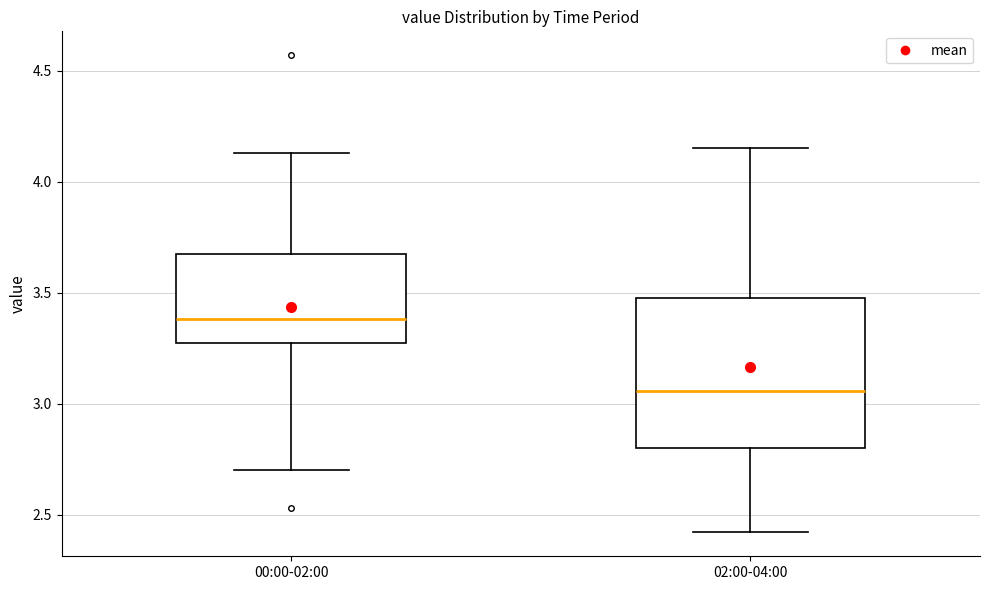

Reading left to right, read every box against the y-axis: the position of its median line, the range the box covers, and the ends of its whiskers. The values are not printed on the chart, so give them approximately, as read against the axis.

00:00-02:00: median 3.40, box 3.25 to 3.65, whiskers 2.70 to 4.15
02:00-04:00: median 3.05, box 2.80 to 3.50, whiskers 2.40 to 4.15